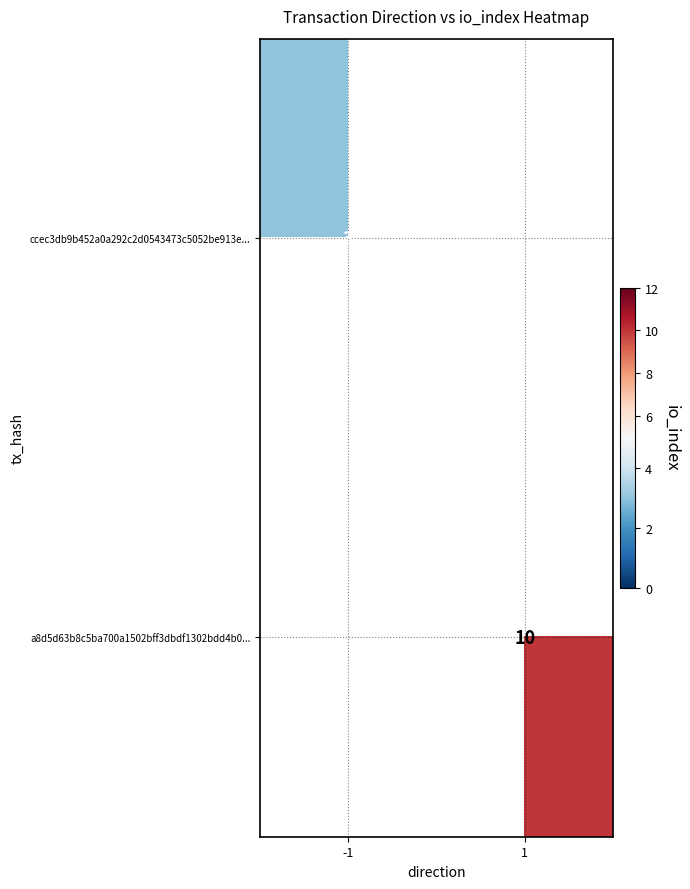

The value of ccec3db9b452a0a292c2d0543473c5052be913e... at -1 is 1.7. True or false?

False